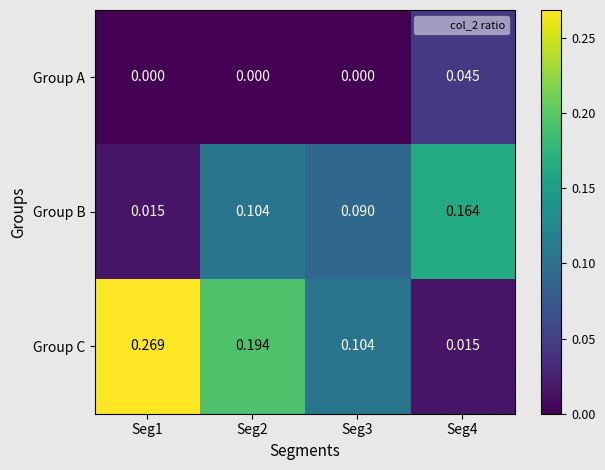

List the series in order of their peak value, highest first.

Group C, Group B, Group A